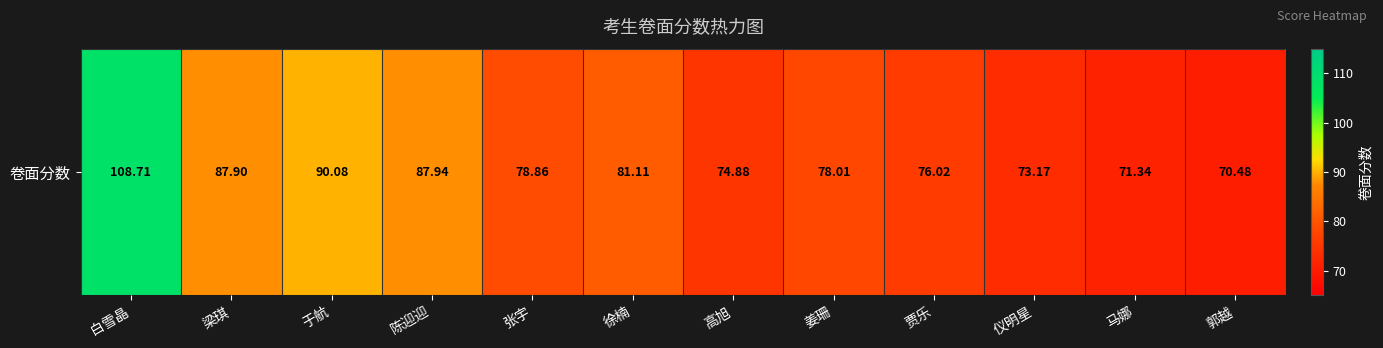

Read the value at 陈迎迎.

87.9